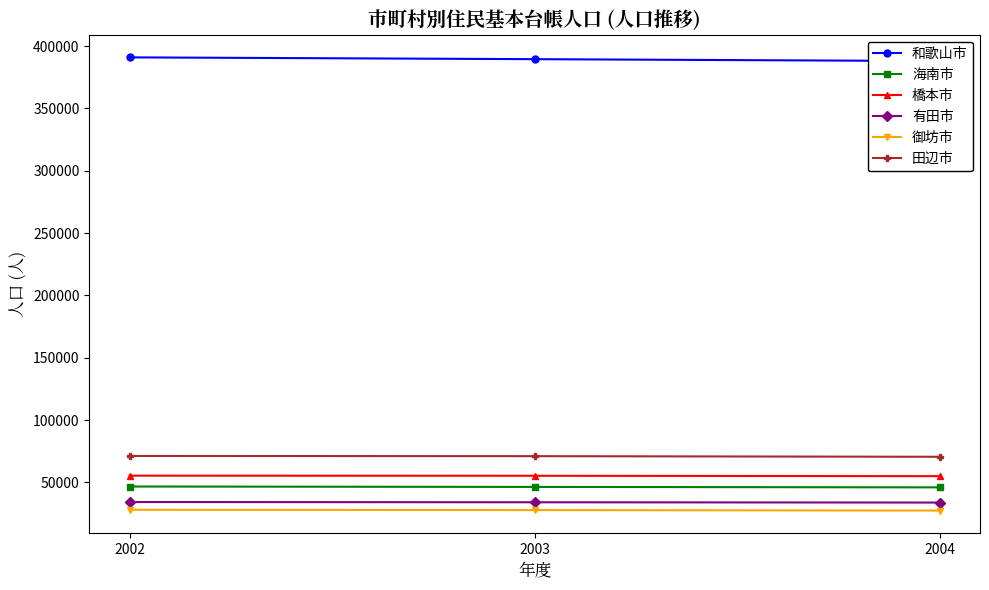

What is the difference between the second highest and minimum values in the 御坊市 series?

380